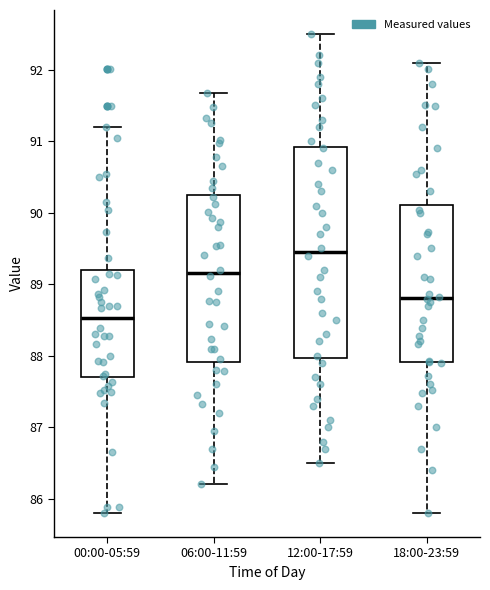

Which box is the tallest, from its lower edge to its upper edge?

12:00-17:59